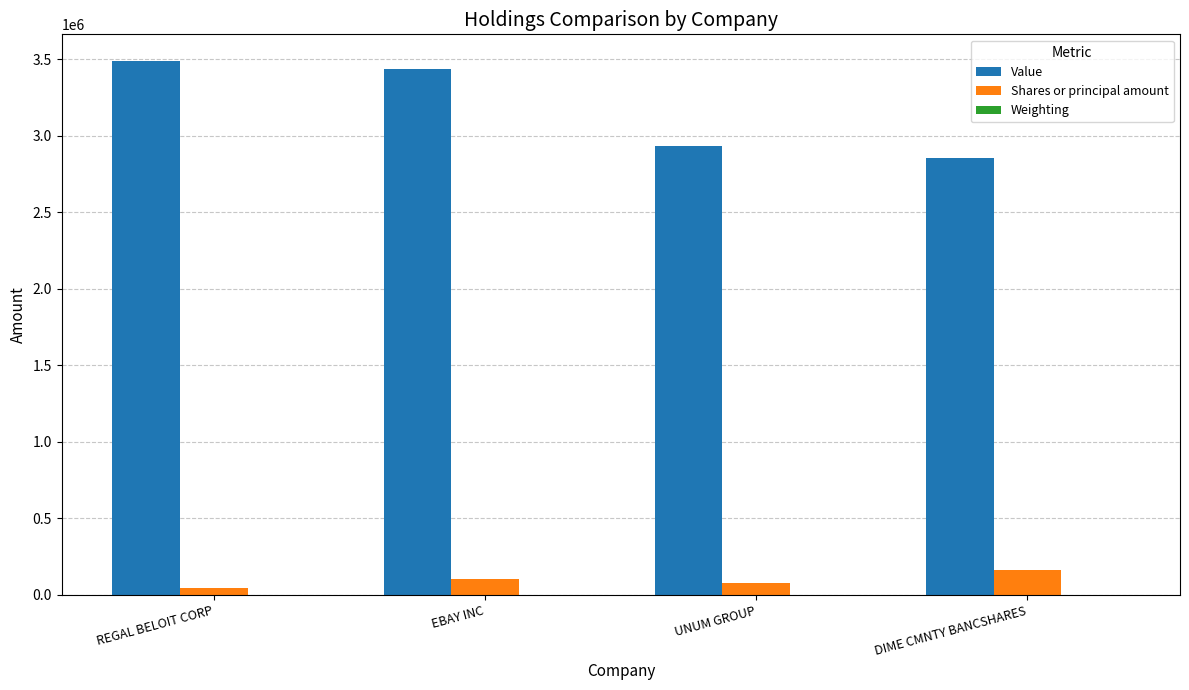

Between EBAY INC and DIME CMNTY BANCSHARES, which series saw the biggest shift?

Value